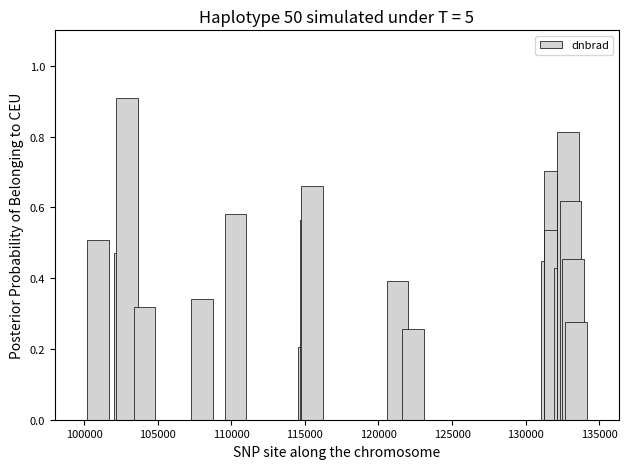

How many series are shown in this chart?

1